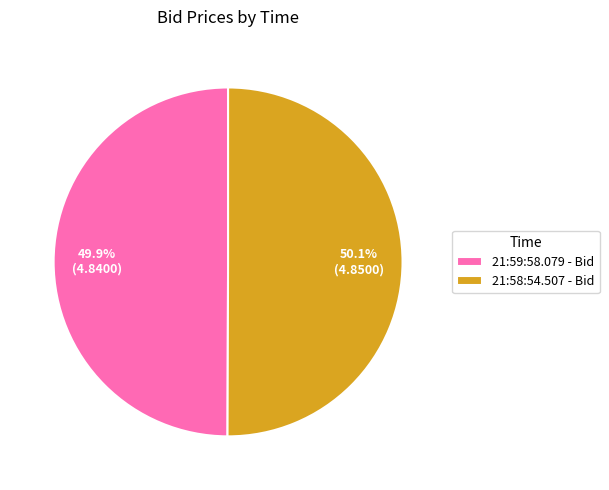

Approximately how many times larger is the value at 21:58:54.507 - Bid compared to 21:59:58.079 - Bid?

1.0